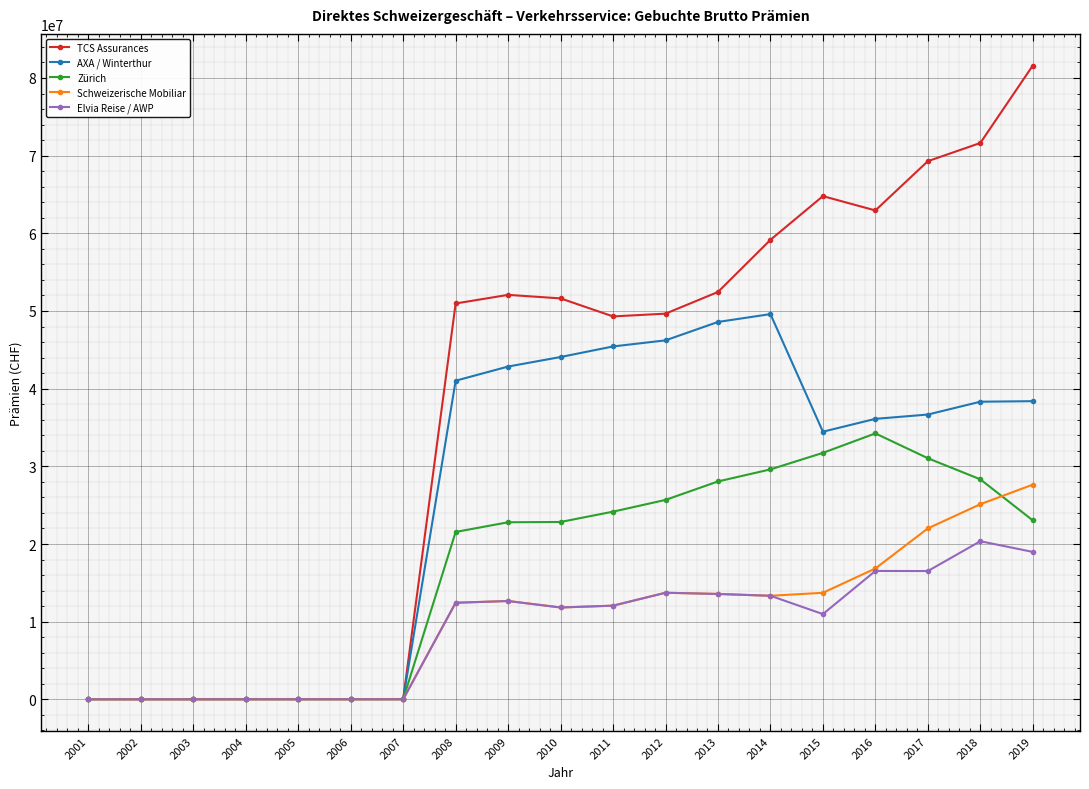

Which category has the highest value in the AXA / Winterthur series?

2014